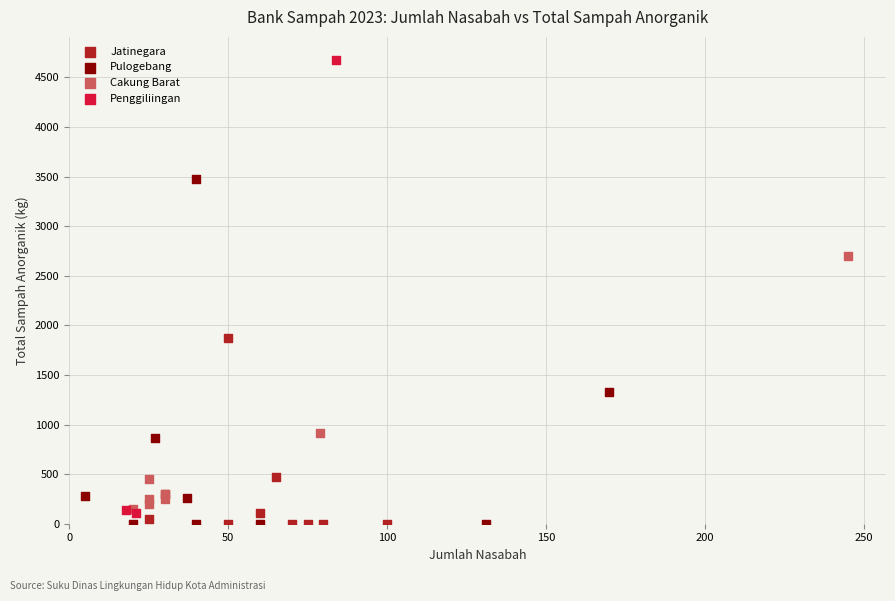

Which series contains the highest Y value?

Penggiliingan